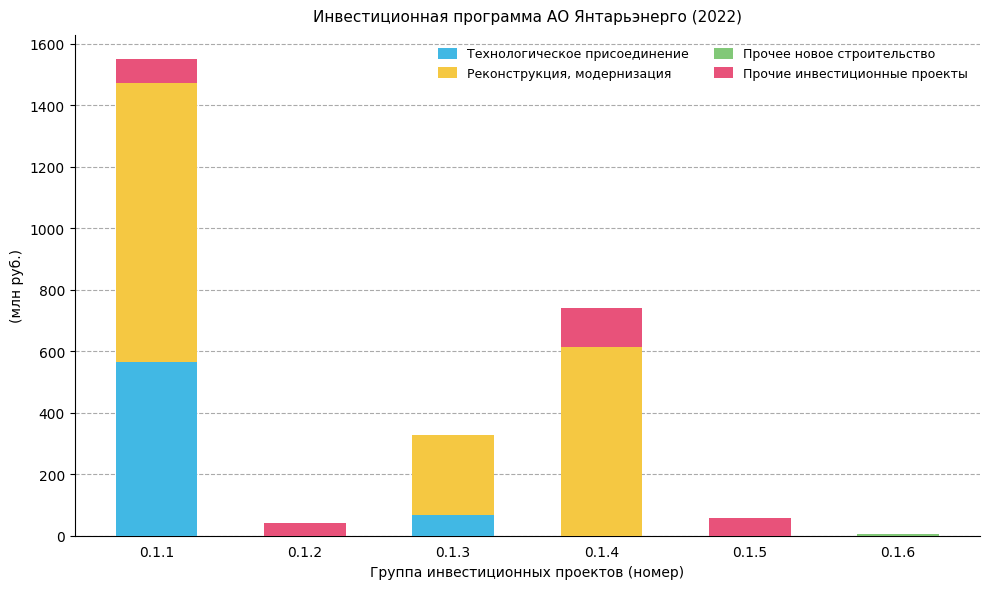

At which category is the sum across all series the highest?

0.1.1